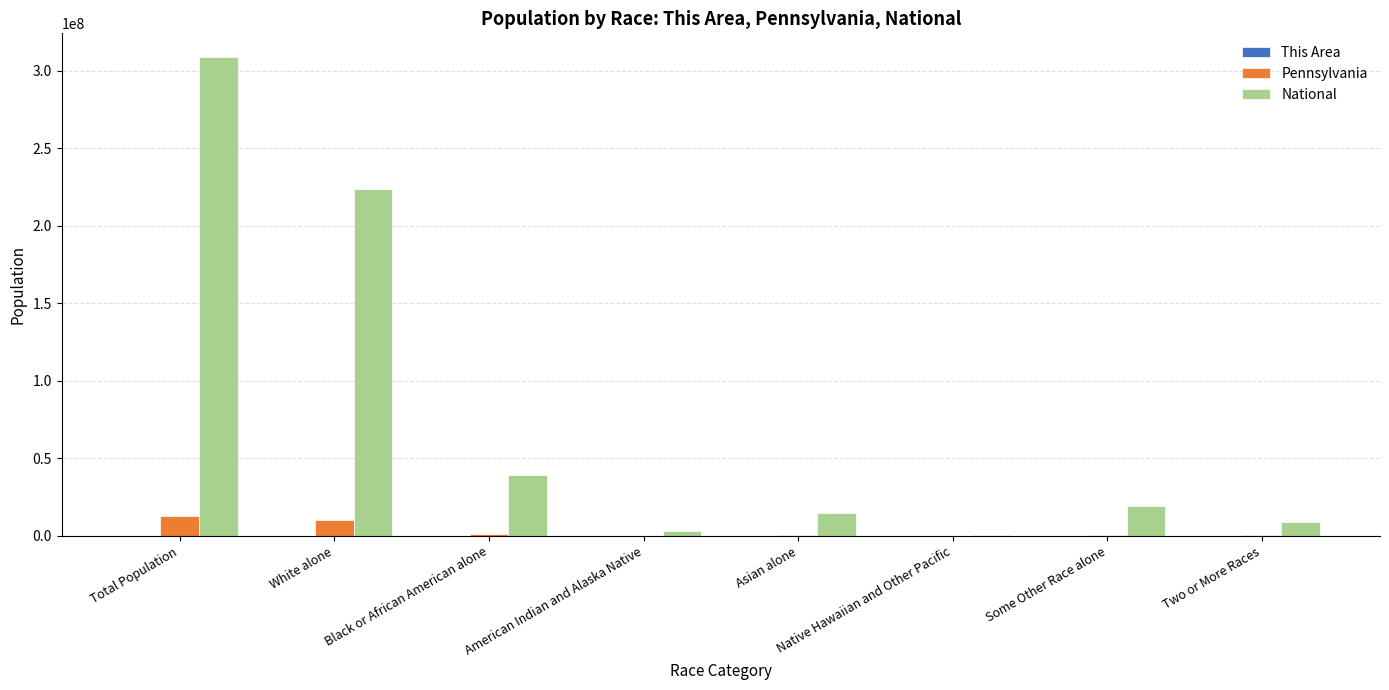

Does the chart contain stacked bars?

No